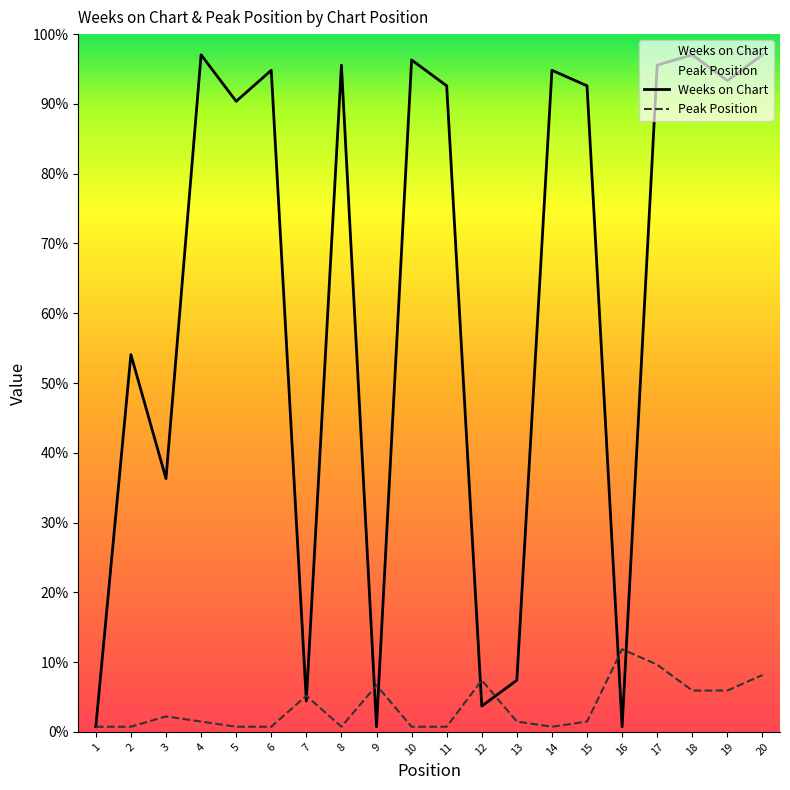

How many interior local valleys does the Weeks on Chart series have?

7